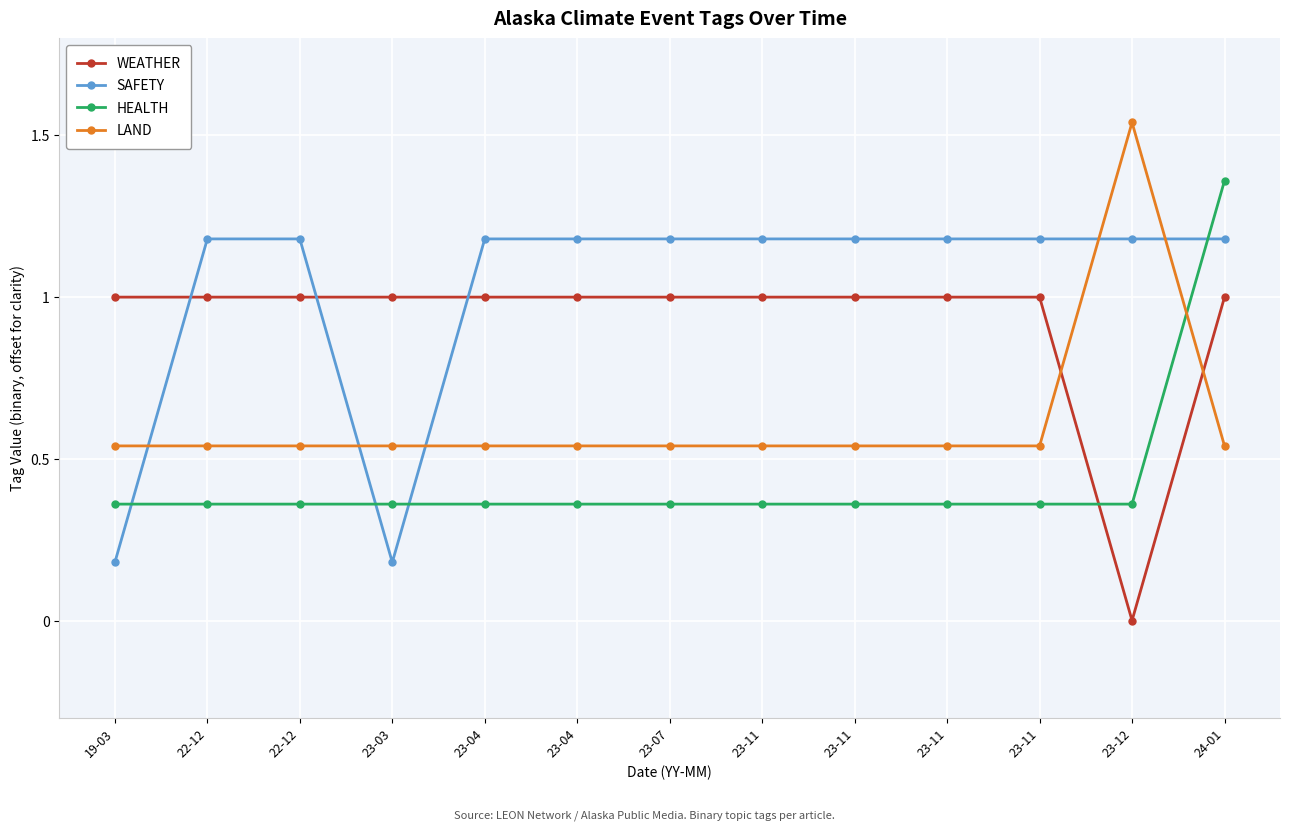

How many values in the SAFETY series are below 1?

2